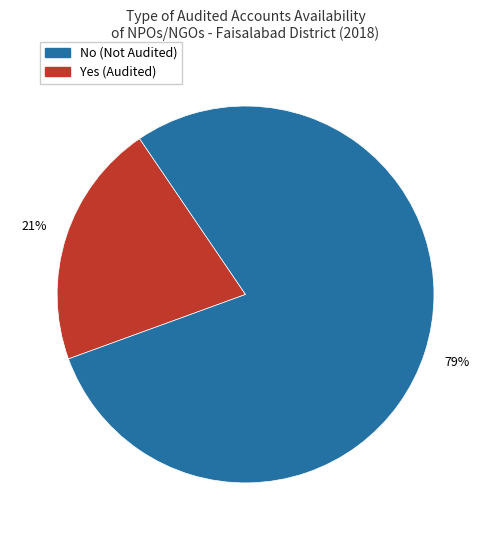

Is there a majority slice in this chart?

Yes